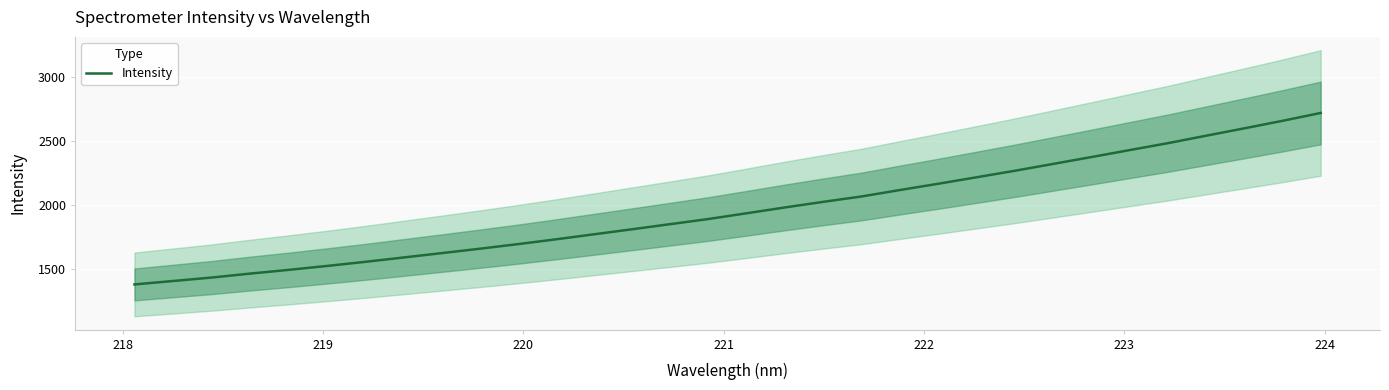

What is the minimum value shown in the chart?

1382.7